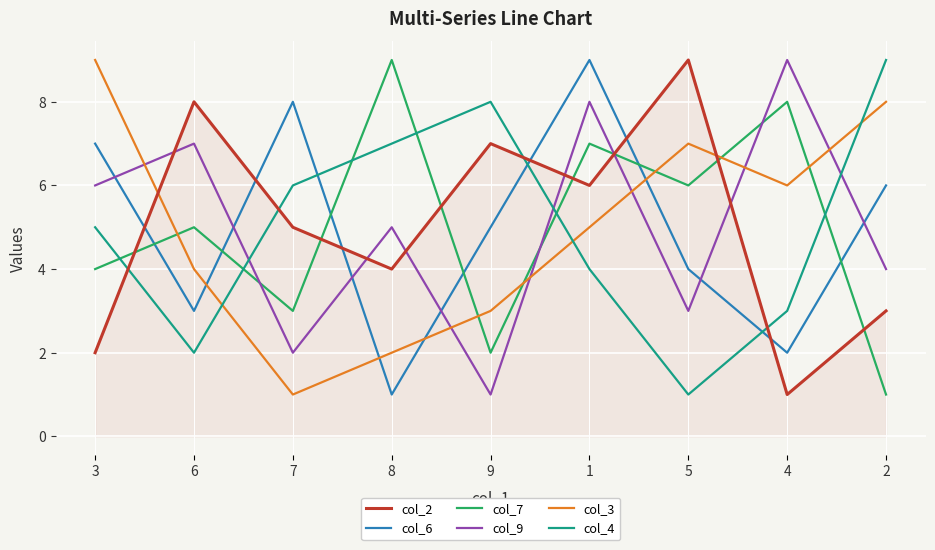

After their last crossing, which series has the higher values: col_2 or col_4?

col_4